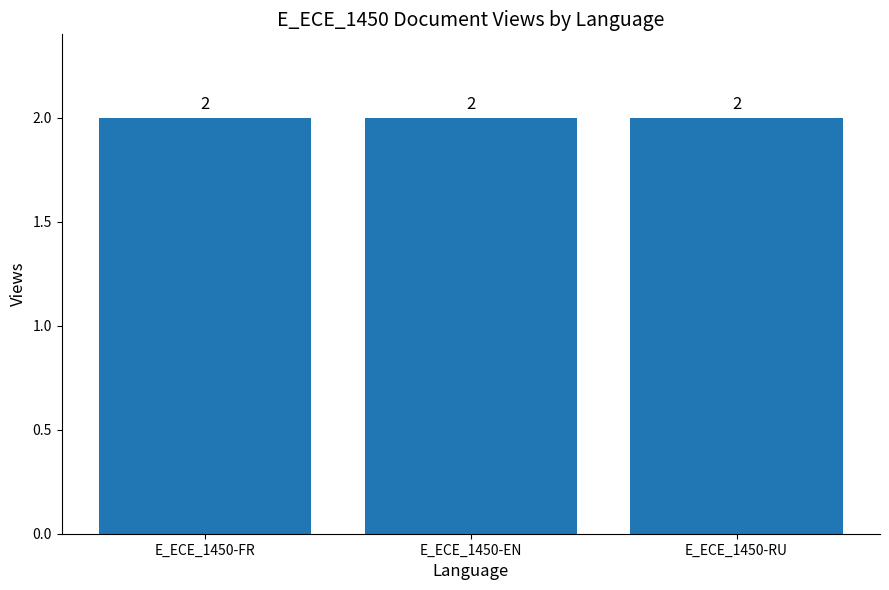

How many positive values does the E_ECE_1450-FR series have?

1